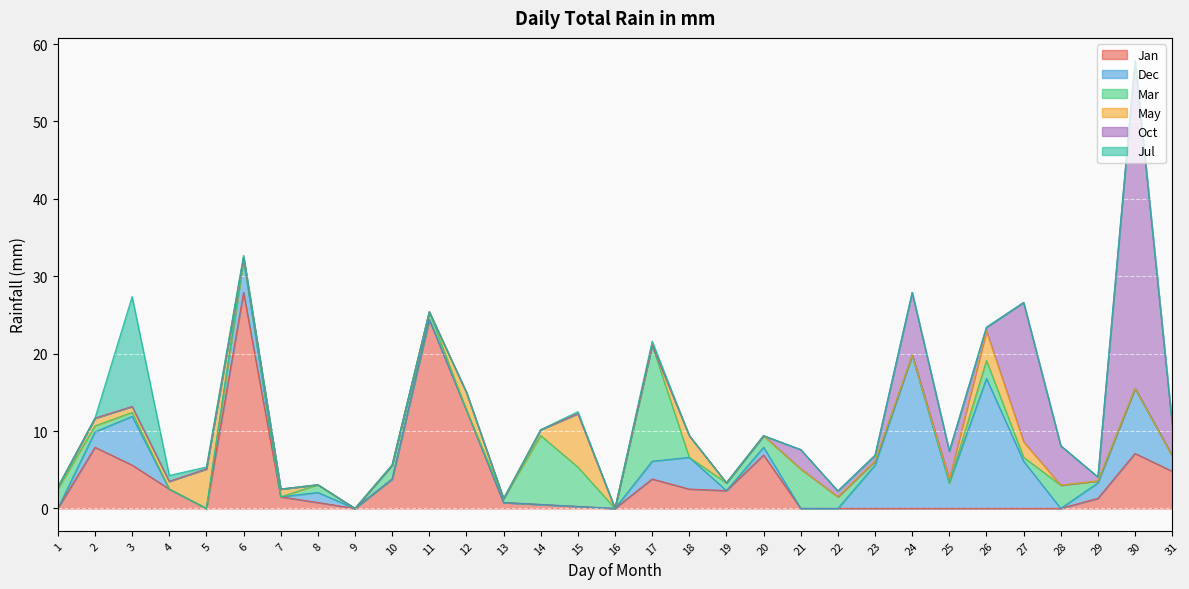

What is the sum of all Jan values?

117.3